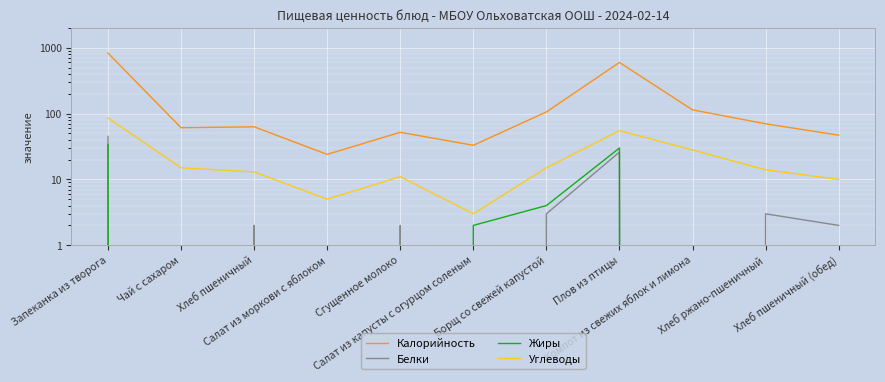

Reading right to left, what are all the values shown in this chart?

Калорийность: Хлеб пшеничный (обед)=47	Хлеб ржано-пшеничный=70	Компот из свежих яблок и лимона=114	Плов из птицы=599	Борщ со свежей капустой=106	Салат из капусты с огурцом соленым=33	Сгущенное молоко=52	Салат из моркови с яблоком=24	Хлеб пшеничный=63	Чай с сахаром=61	Запеканка из творога=832
Белки: Хлеб пшеничный (обед)=2	Хлеб ржано-пшеничный=3	Компот из свежих яблок и лимона=0	Плов из птицы=26	Борщ со свежей капустой=3	Салат из капусты с огурцом соленым=0	Сгущенное молоко=2	Салат из моркови с яблоком=0	Хлеб пшеничный=2	Чай с сахаром=0	Запеканка из творога=45
Жиры: Хлеб пшеничный (обед)=0	Хлеб ржано-пшеничный=0	Компот из свежих яблок и лимона=0	Плов из птицы=30	Борщ со свежей капустой=4	Салат из капусты с огурцом соленым=2	Сгущенное молоко=0	Салат из моркови с яблоком=0	Хлеб пшеничный=0	Чай с сахаром=0	Запеканка из творога=34
Углеводы: Хлеб пшеничный (обед)=10	Хлеб ржано-пшеничный=14	Компот из свежих яблок и лимона=28	Плов из птицы=55	Борщ со свежей капустой=15	Салат из капусты с огурцом соленым=3	Сгущенное молоко=11	Салат из моркови с яблоком=5	Хлеб пшеничный=13	Чай с сахаром=15	Запеканка из творога=86